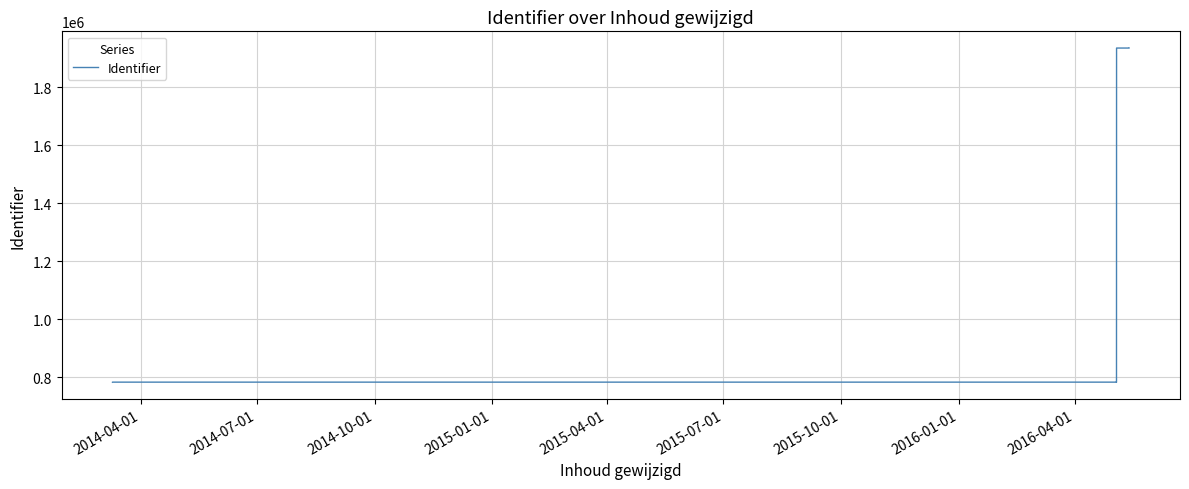

Does the chart display data point markers on the line(s)?

No